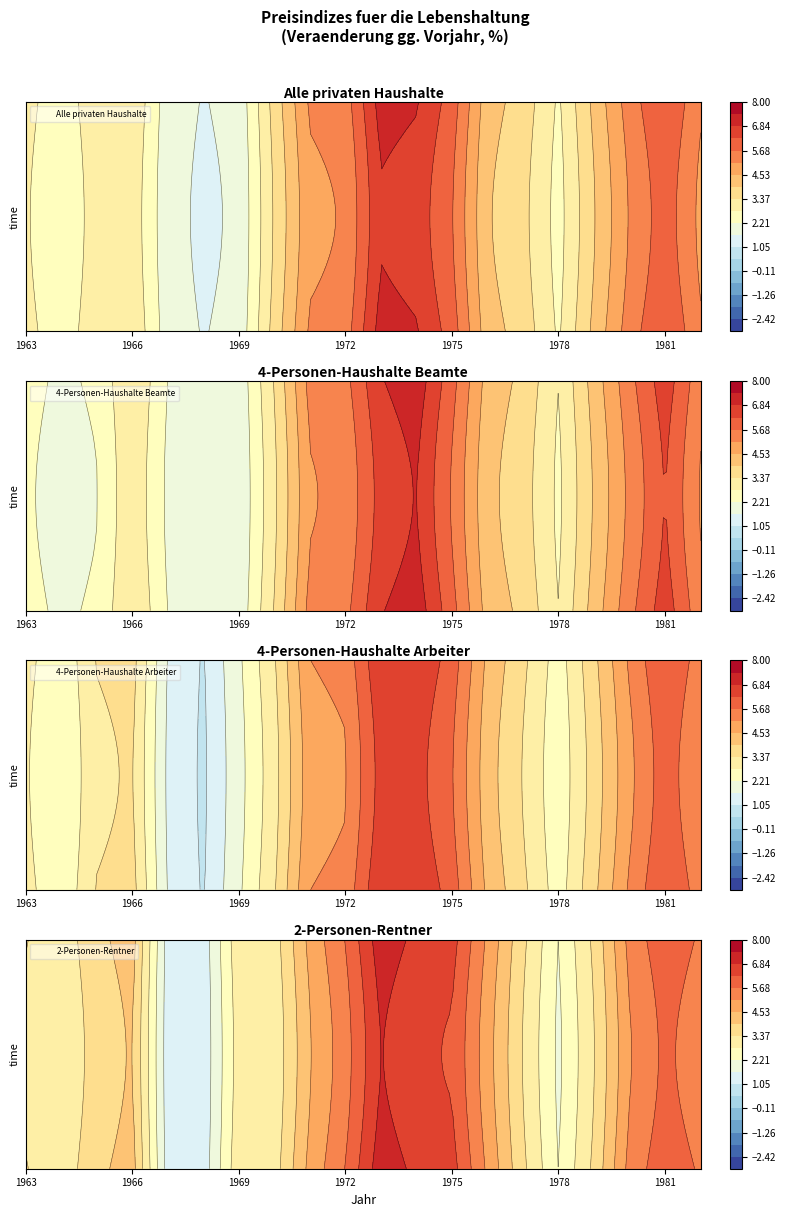

What is the spread (max minus min) of values at 1974?

0.5